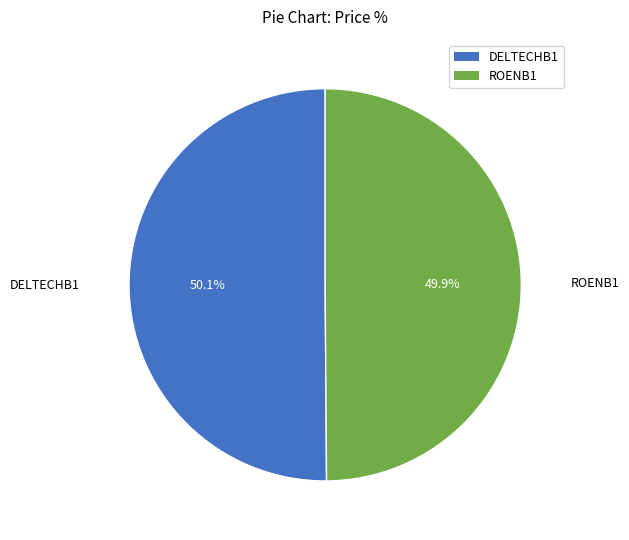

Approximately how many times larger is the value at ROENB1 compared to DELTECHB1?

1.0